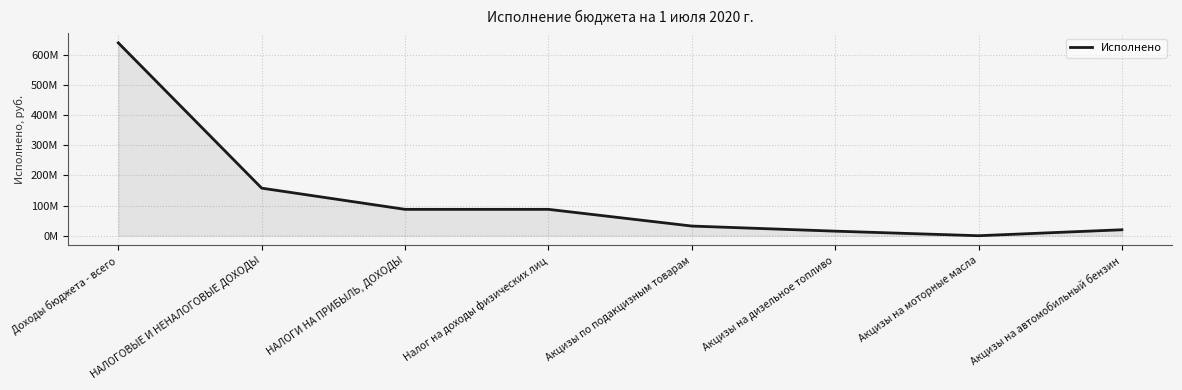

Which label corresponds to the smallest value in the chart?

Акцизы на моторные масла